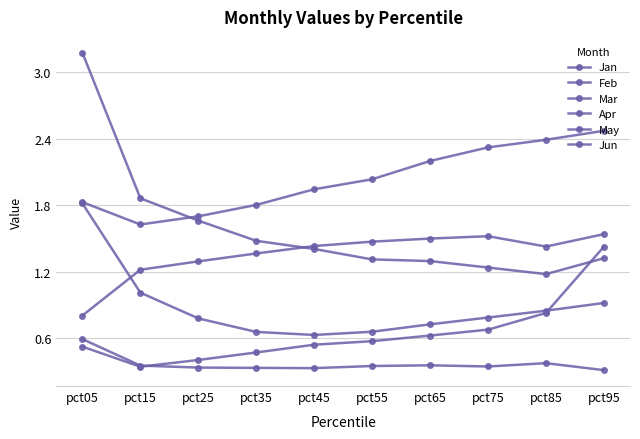

How many lines are shown in the chart?

6